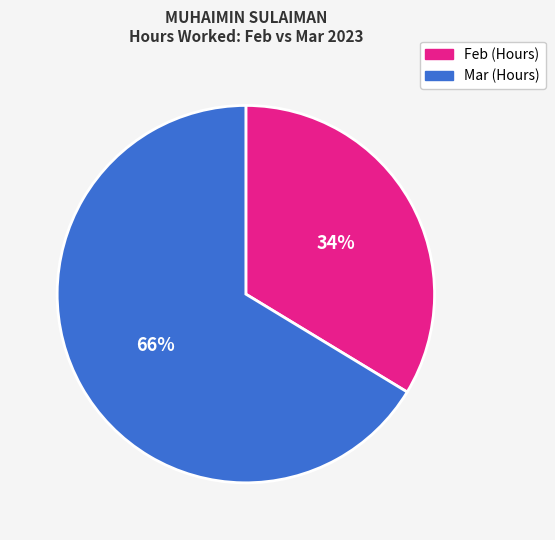

Is there a majority slice in this chart?

Yes